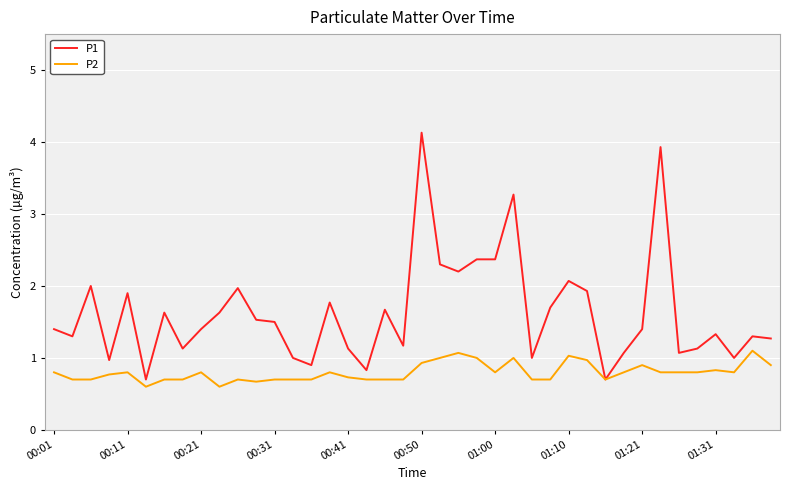

Which series has the largest range (max minus min)?

P1